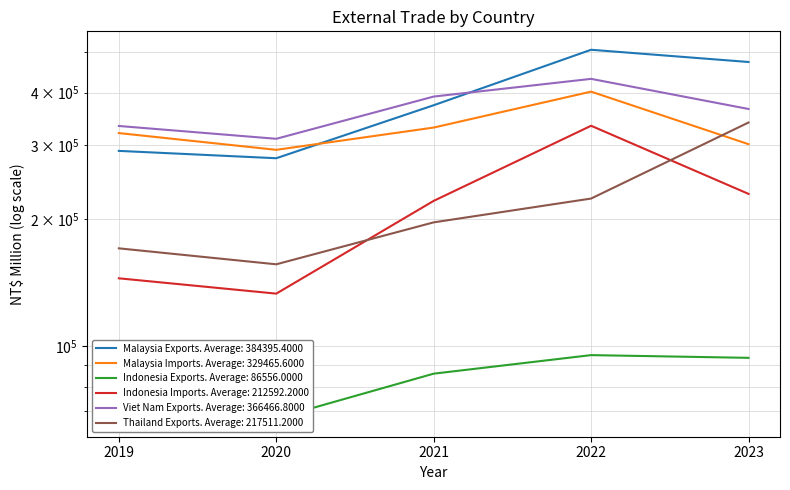

At which label does Indonesia Exports first exceed 90397?

2022